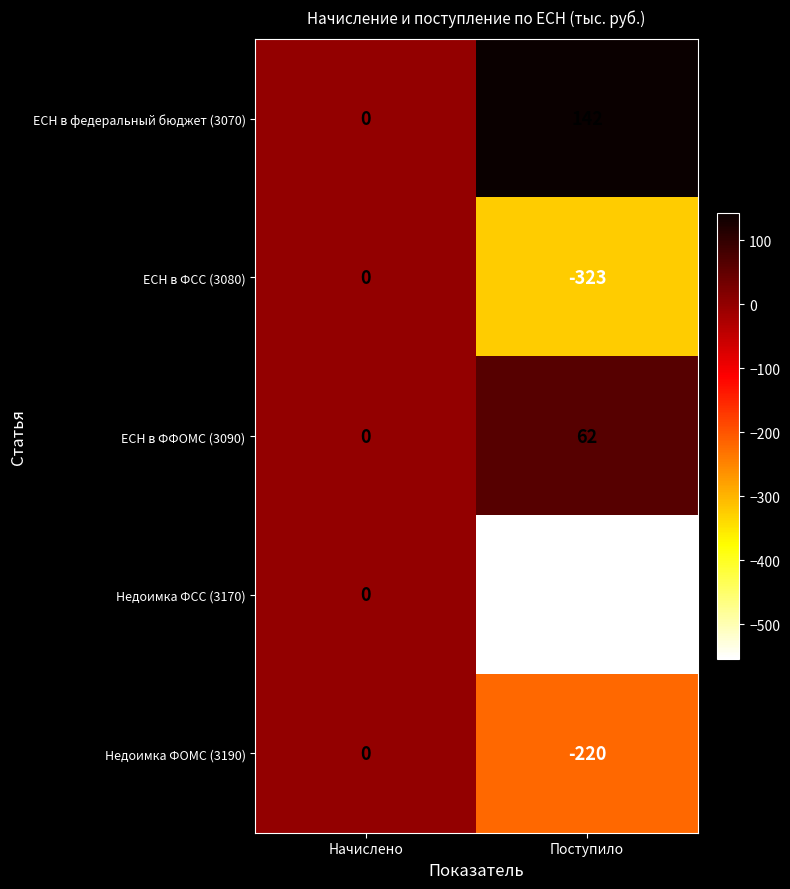

At which label is Недоимка ФСС (3170) closest to -277?

Начислено